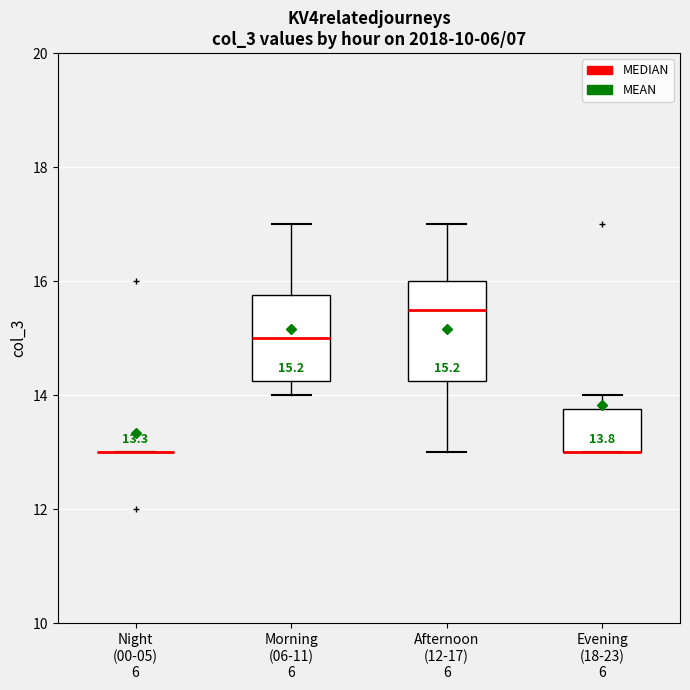

Which box is the tallest, from its lower edge to its upper edge?

Afternoon (12-17) 6